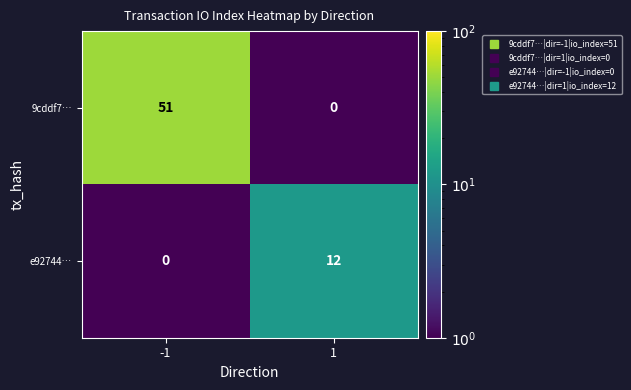

At which category is the sum across all series the highest?

-1